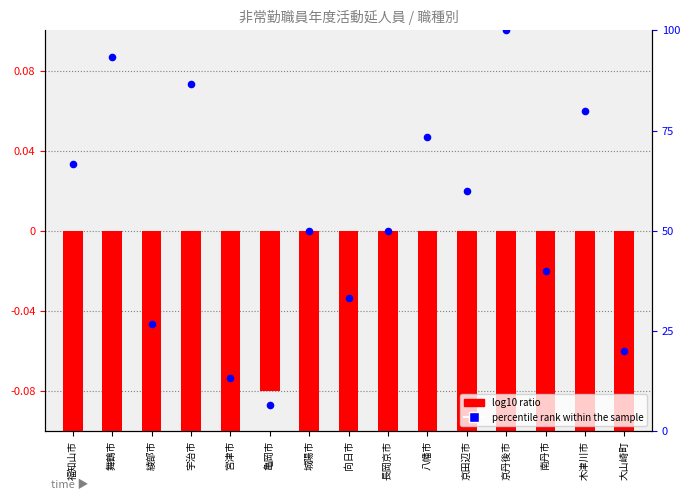

Which series contains the highest Y value?

percentile rank within the sample